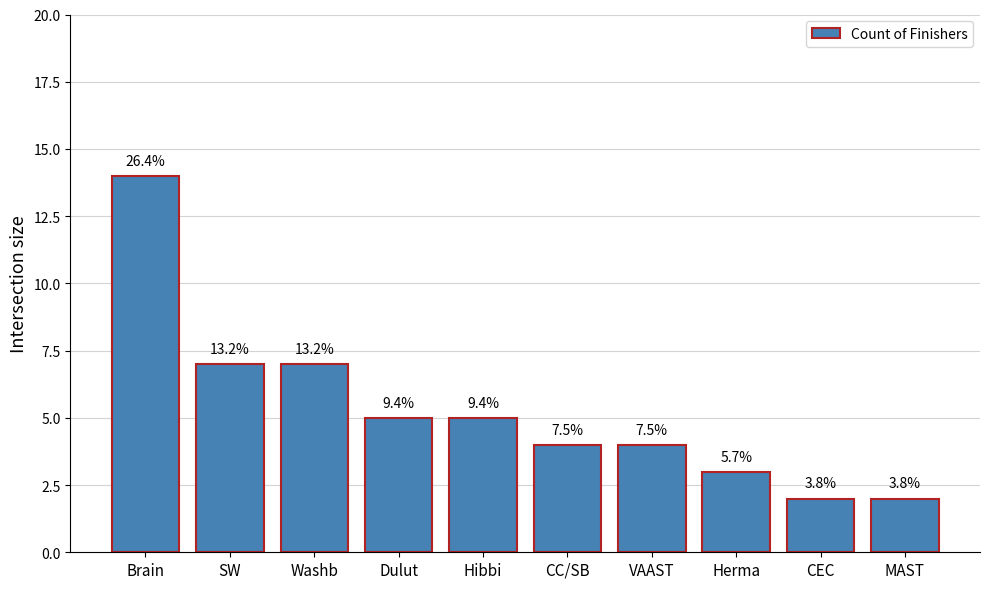

True or false: the data shows 4 at VAAST.

True